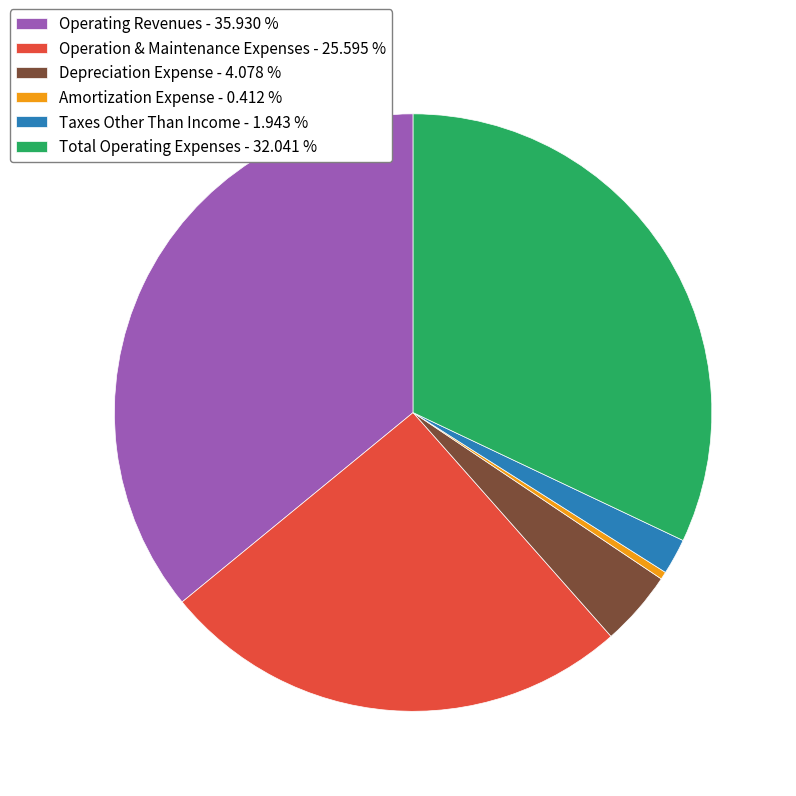

How many segments does this pie chart have?

6